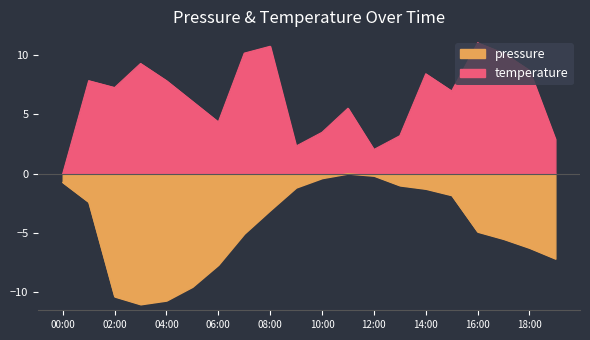

True or false: temperature and pressure cross at least once.

False